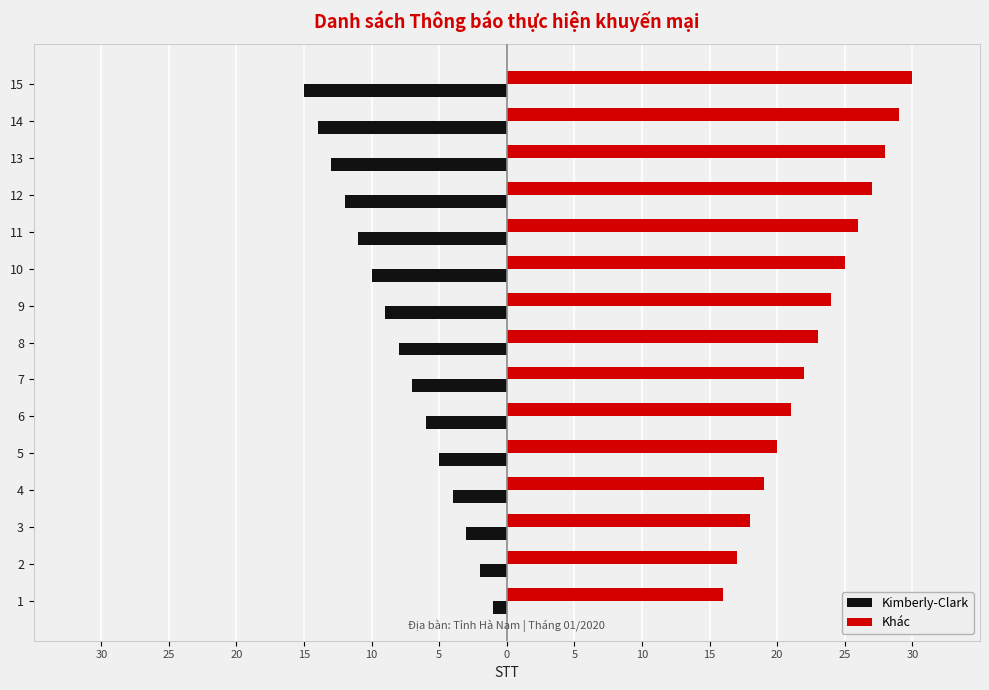

List the series in order of their overall mean, lowest first.

Kimberly-Clark, Khác